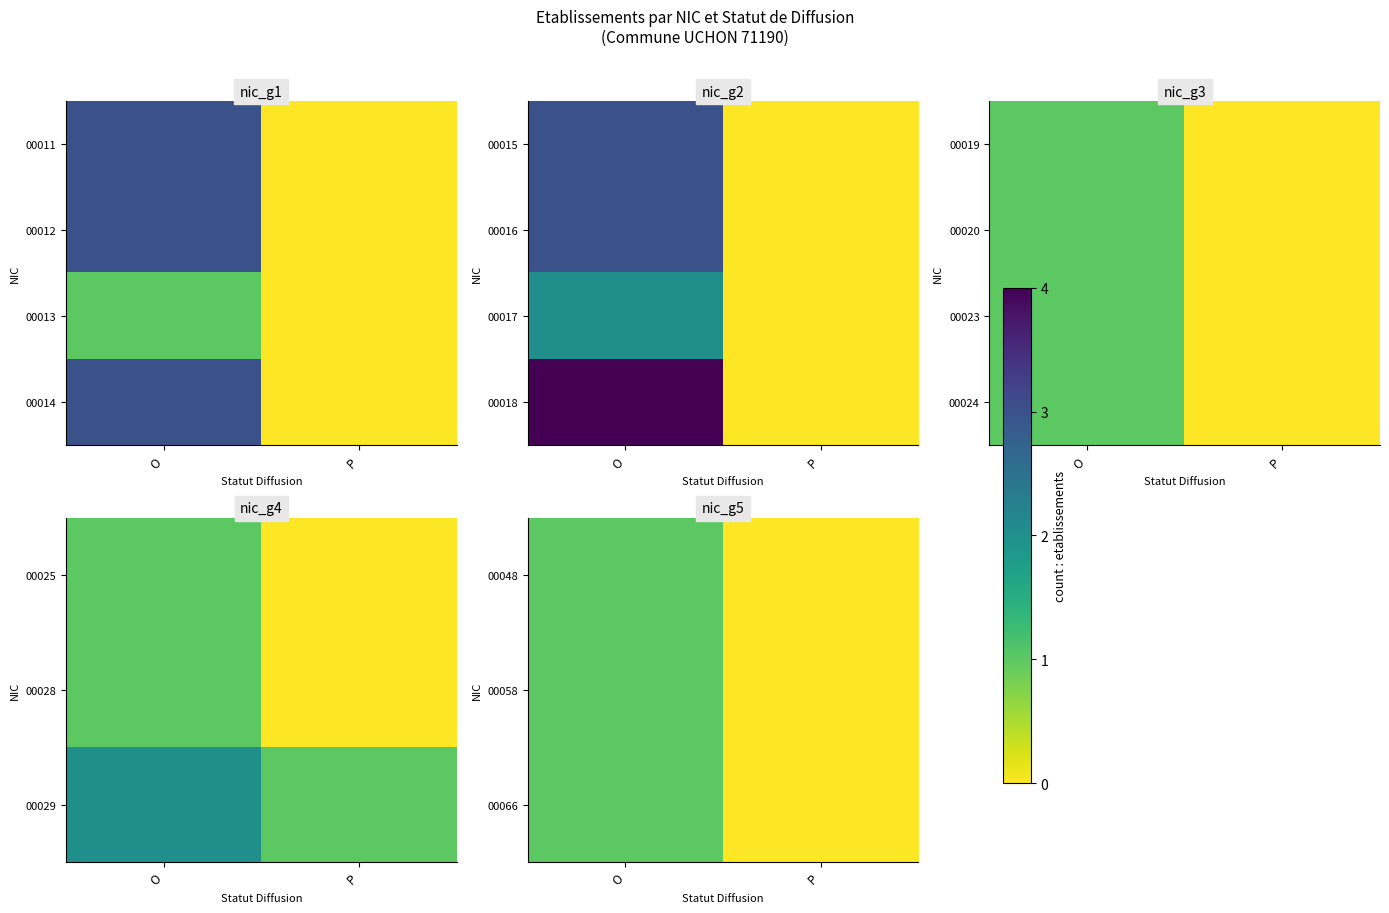

The value of 00024 at O is 1. True or false?

True